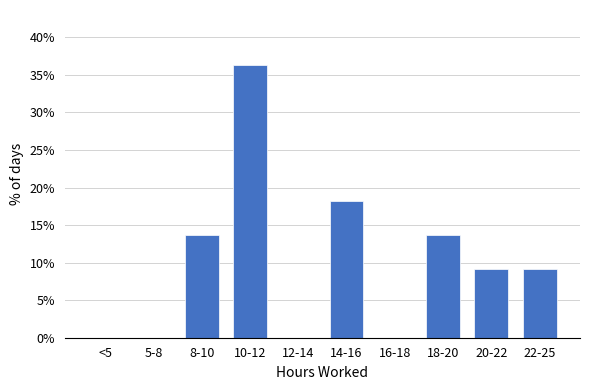

Reading left to right, what are all the values shown in this chart?

<5=0.0	5-8=0.0	8-10=13.6	10-12=36.4	12-14=0.0	14-16=18.2	16-18=0.0	18-20=13.6	20-22=9.1	22-25=9.1